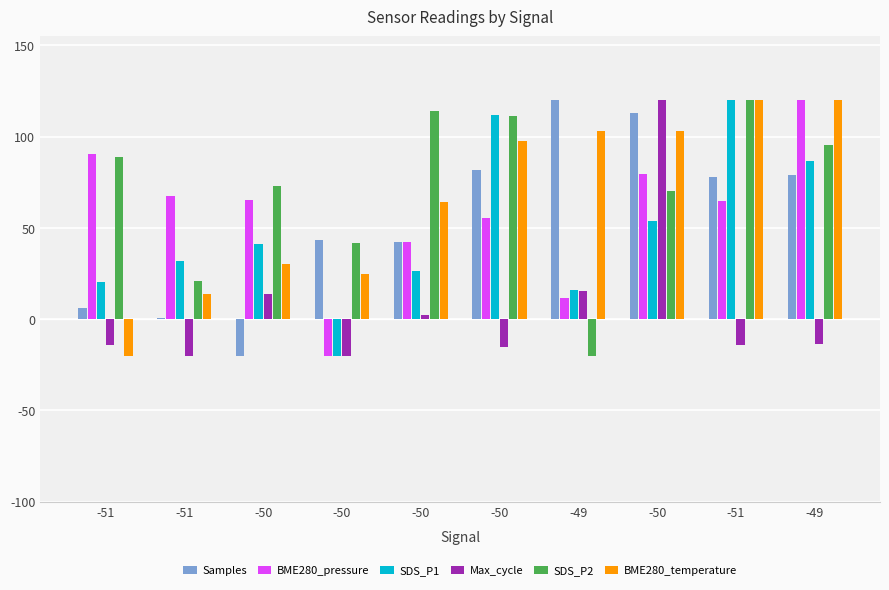

What is the sum of all Max_cycle values?

54.8